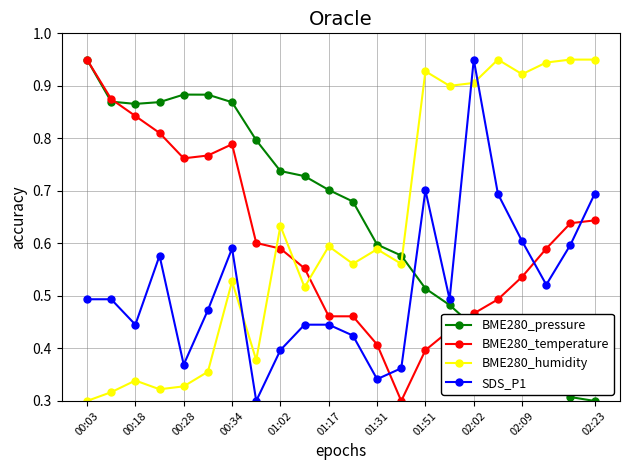

True or false: BME280_temperature and SDS_P1 cross at least once.

True